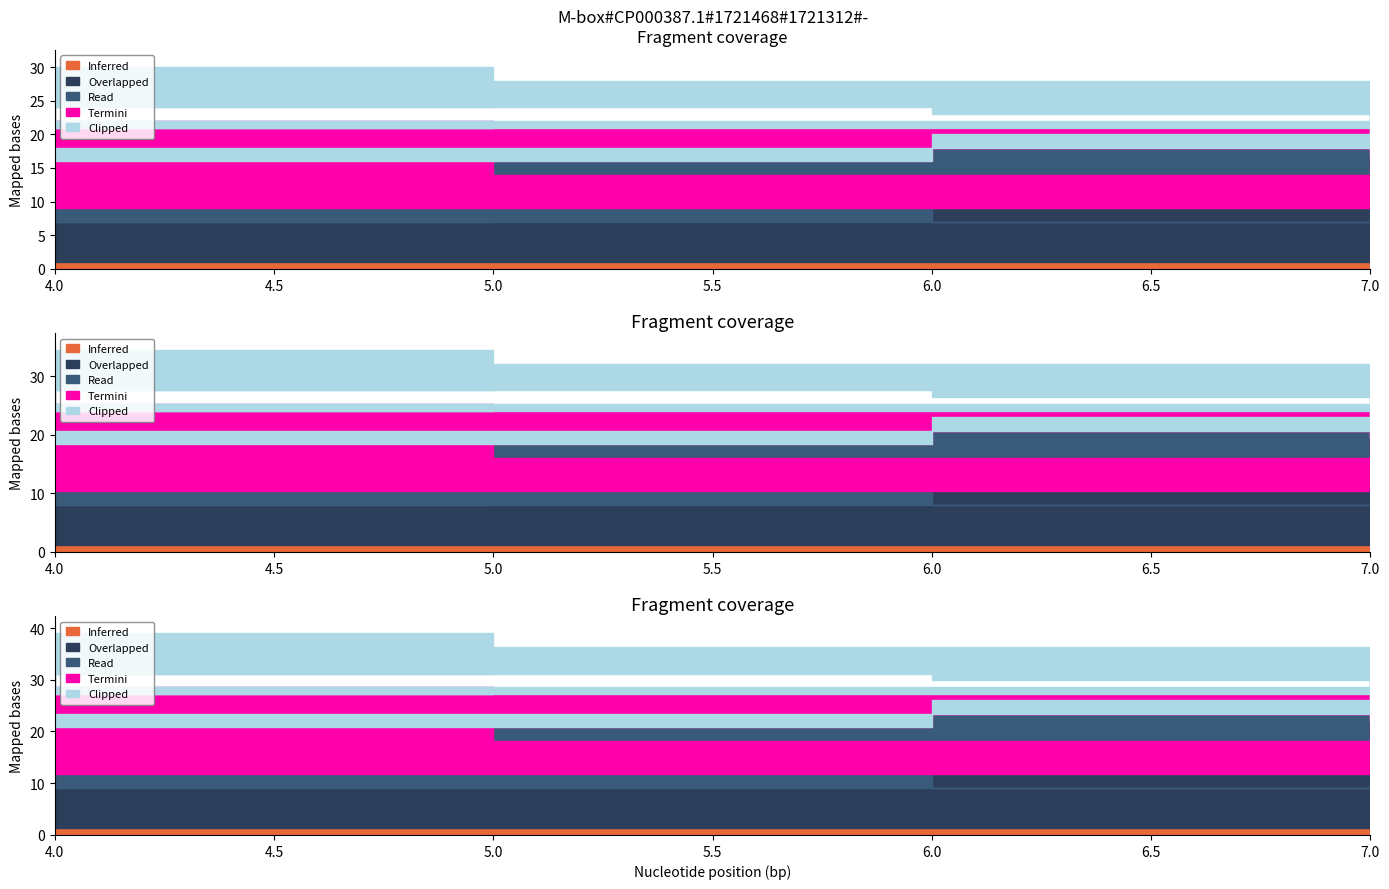

What is the sum of all Read values?

45